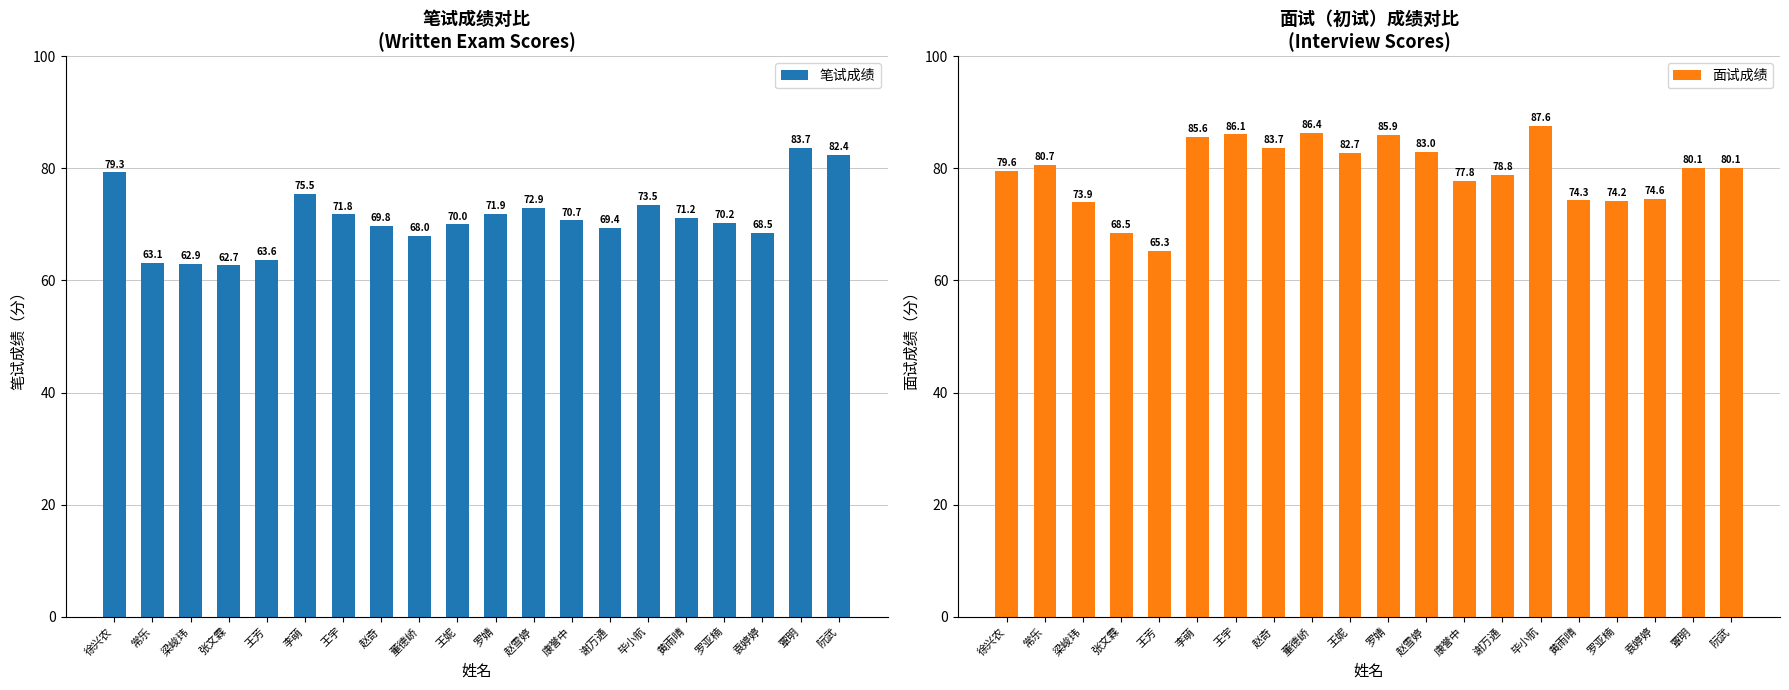

At which category does the chart reach its minimum across all series?

张文霖